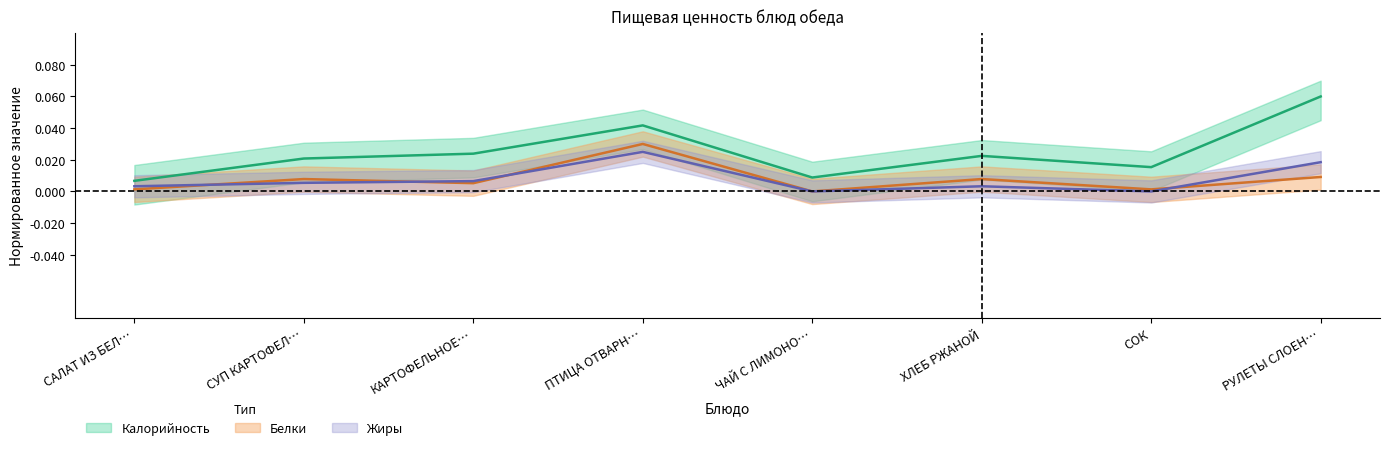

Between СУП КАРТОФЕЛ… and СОК, which series saw the biggest shift?

Белки